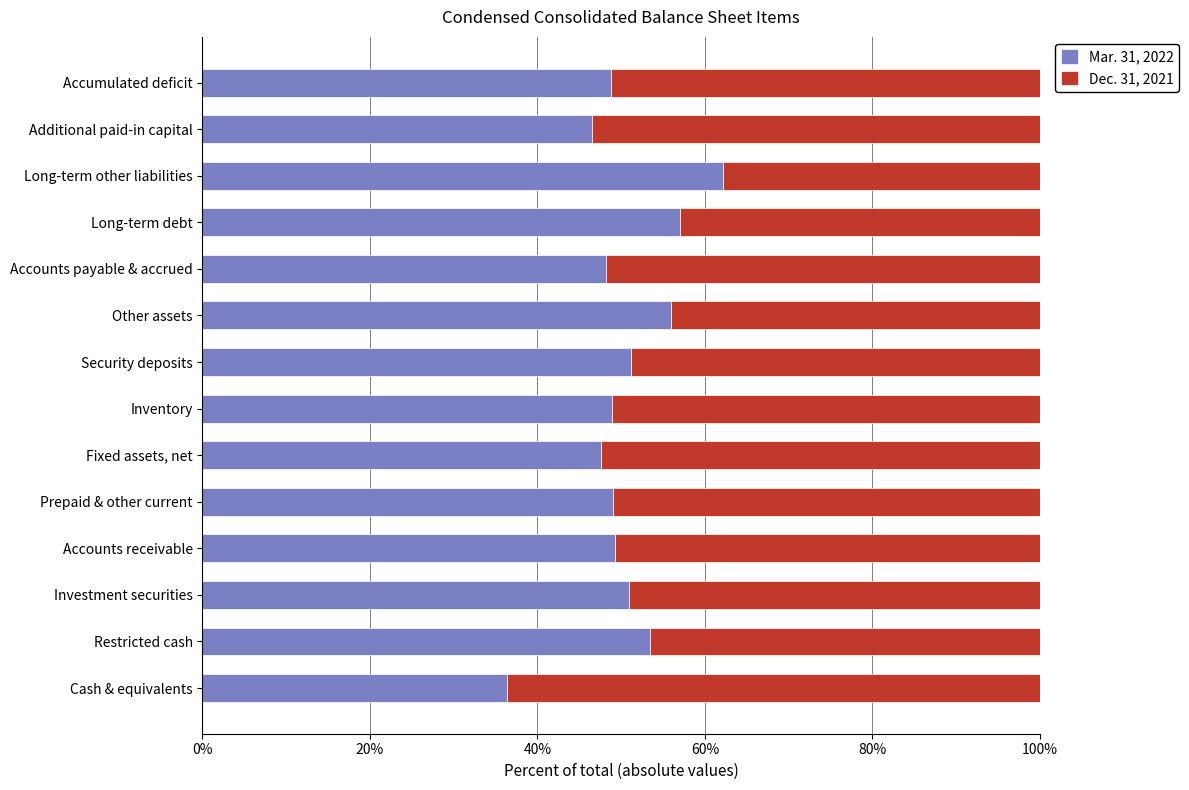

Rank the categories by Mar. 31, 2022 value from highest to lowest.

Long-term other liabilities, Long-term debt, Other assets, Restricted cash, Security deposits, Investment securities, Accounts receivable, Prepaid & other current, Inventory, Accumulated deficit, Accounts payable & accrued, Fixed assets, net, Additional paid-in capital, Cash & equivalents